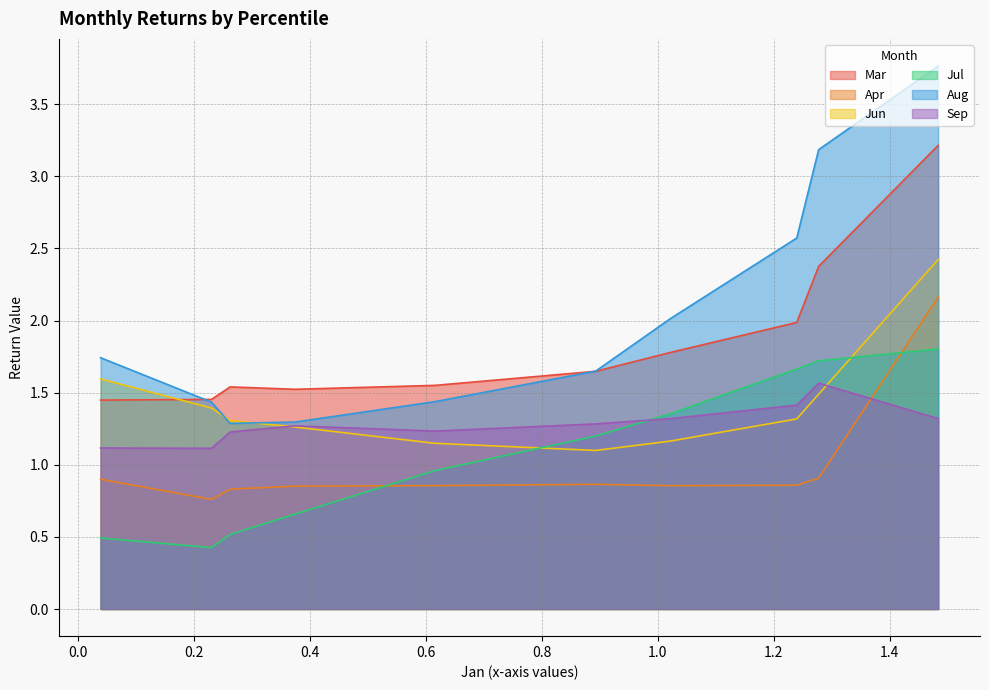

Does the chart display data point markers on the line(s)?

No